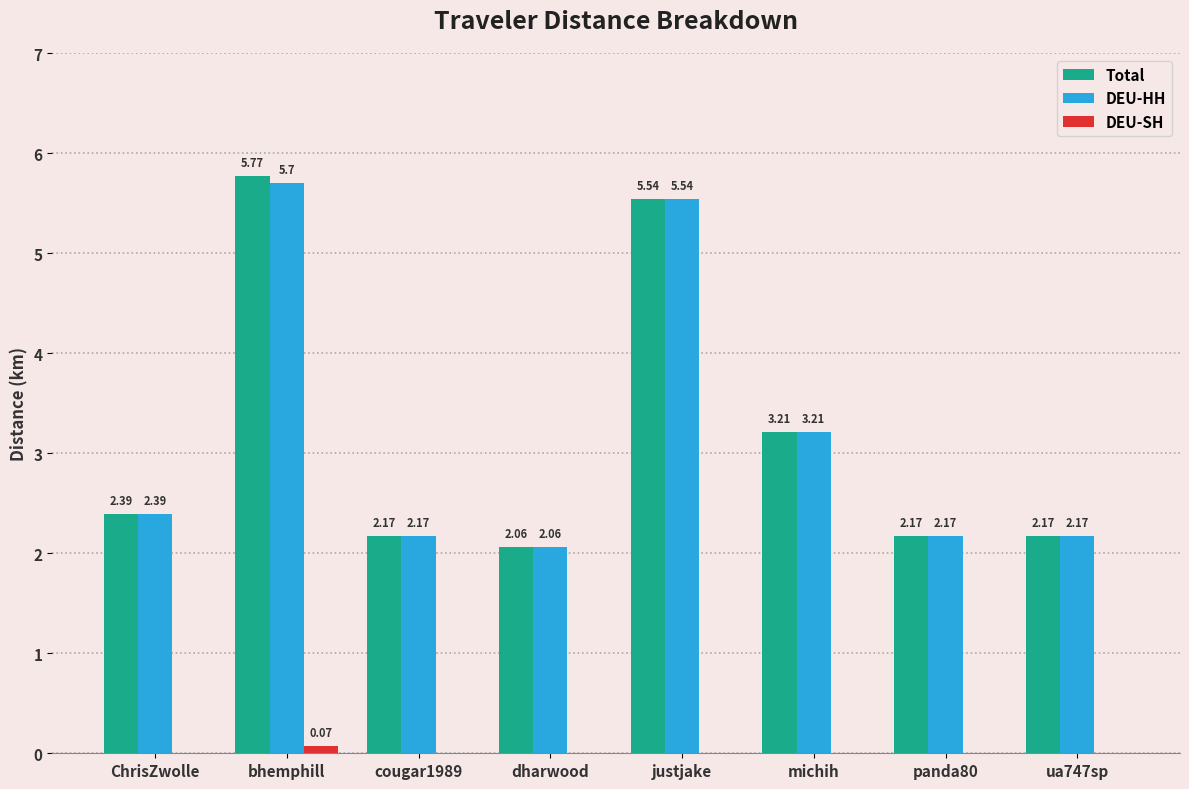

What is the sum of all DEU-HH values?

25.4